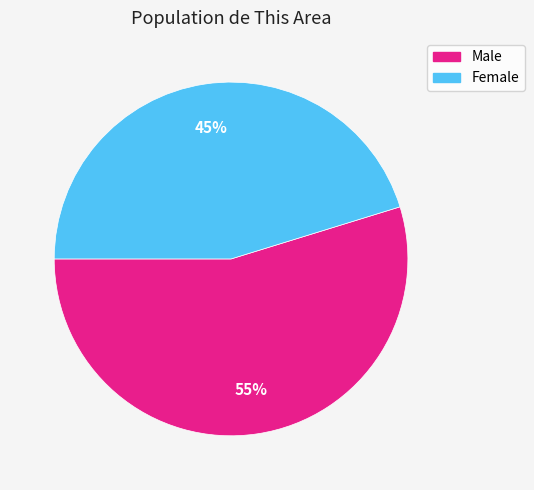

True or false: Male accounts for 55% of the total.

True